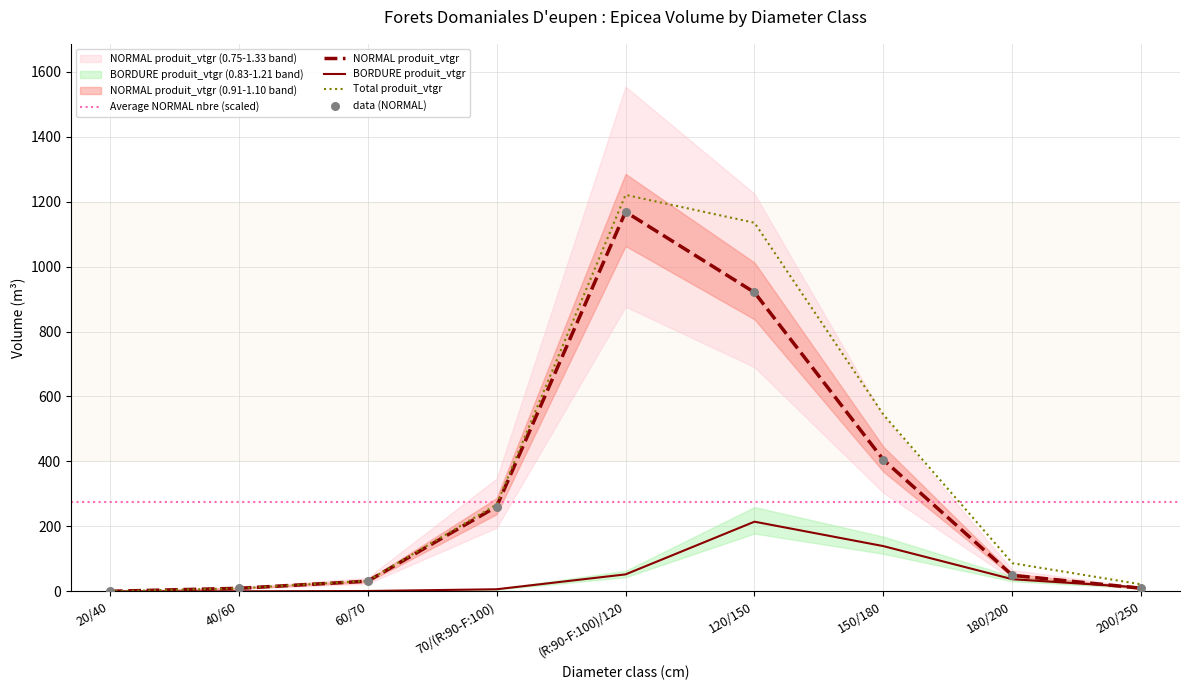

Which series contains the lowest Y value?

BORDURE produit_vtgr